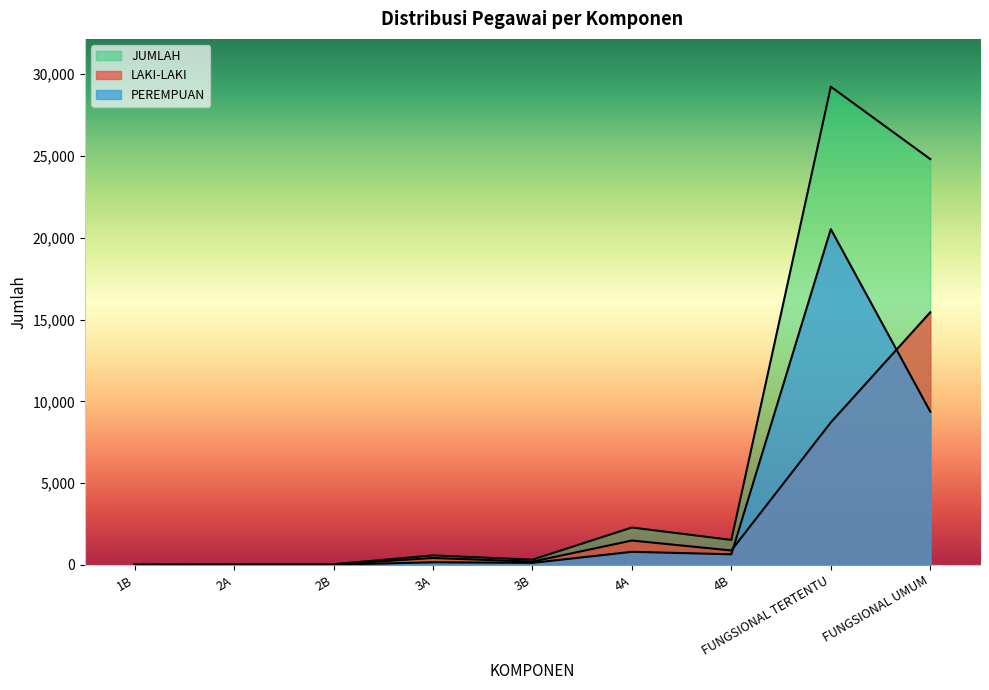

Between which two adjacent categories do PEREMPUAN and LAKI-LAKI first intersect?

4B and FUNGSIONAL TERTENTU